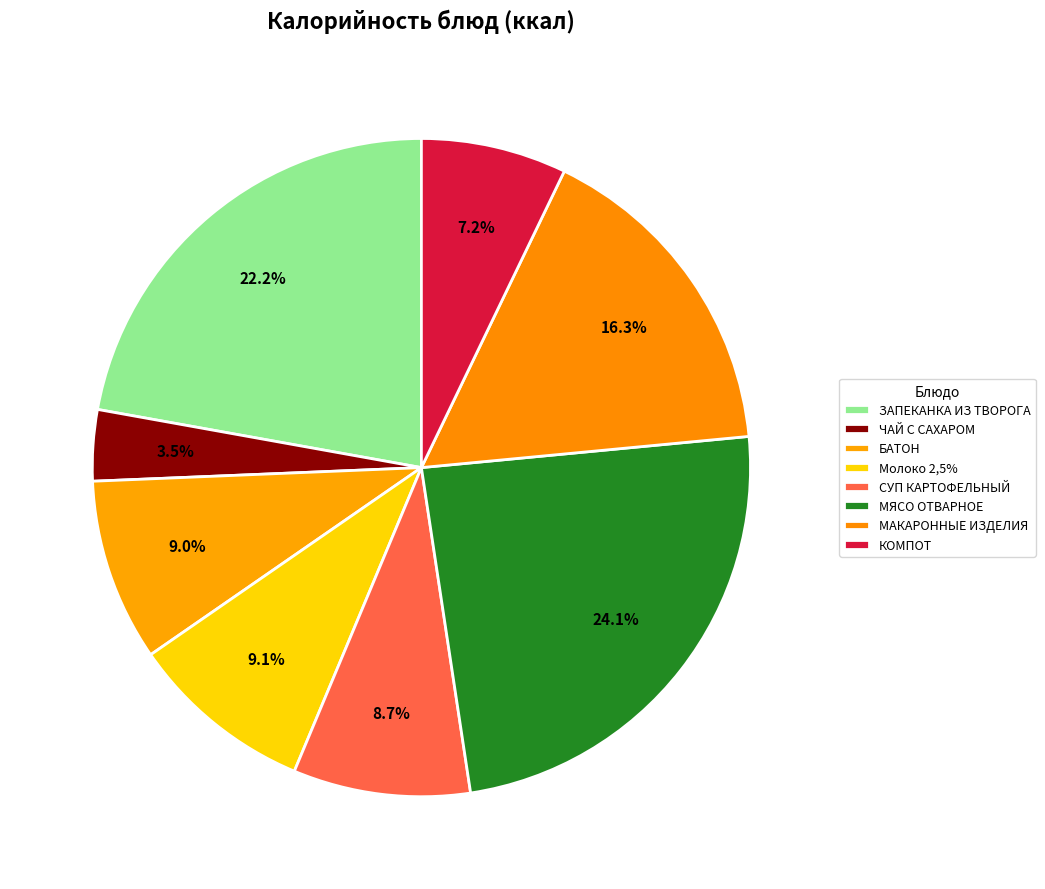

Which category has the smallest portion of the pie?

ЧАЙ С САХАРОМ